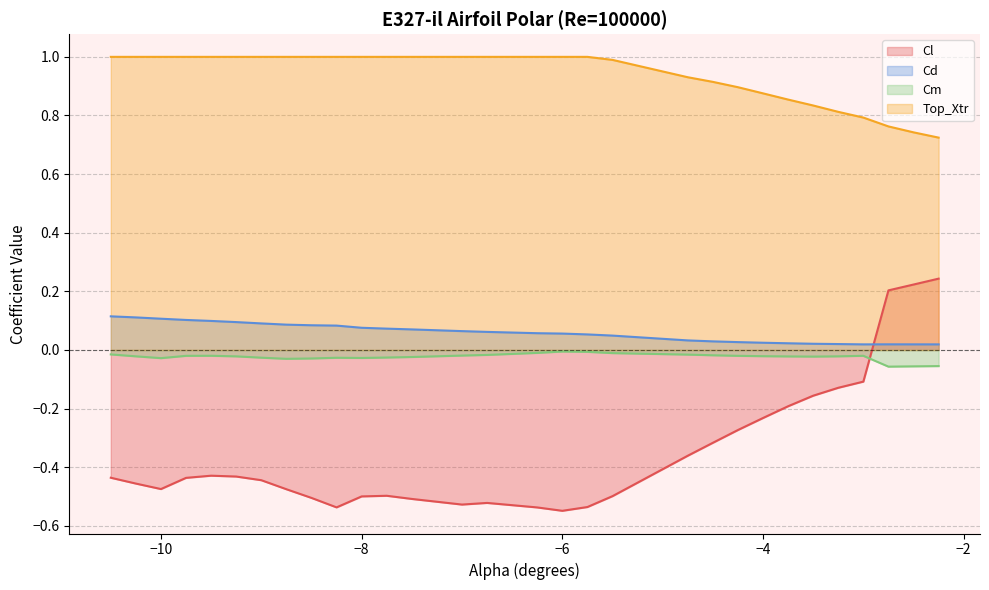

What is the greatest value displayed?

1.0